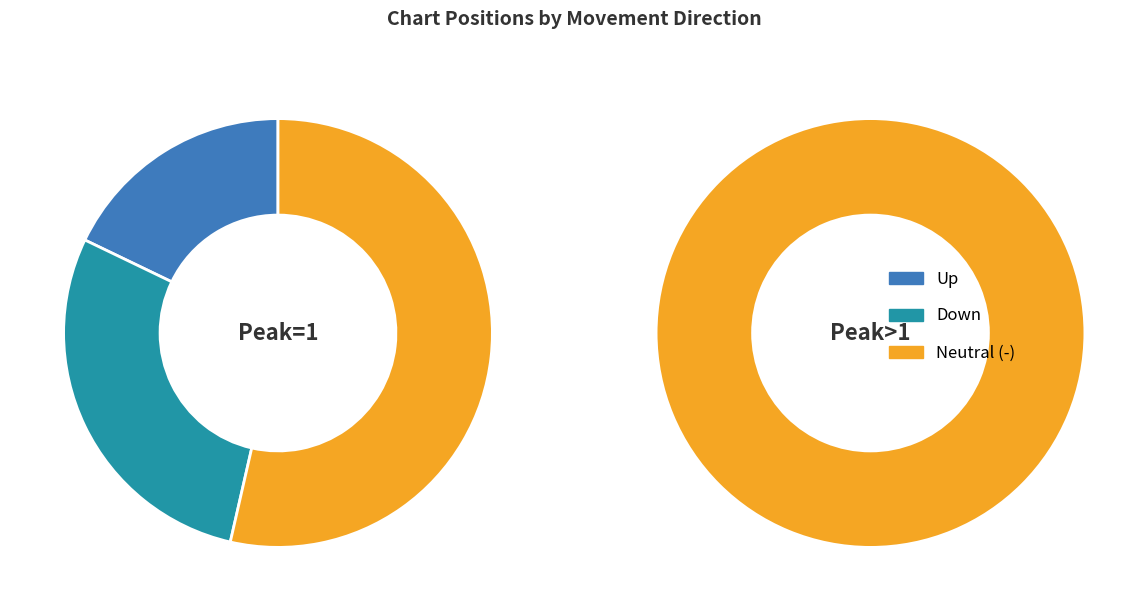

Between down and -, which is larger?

-